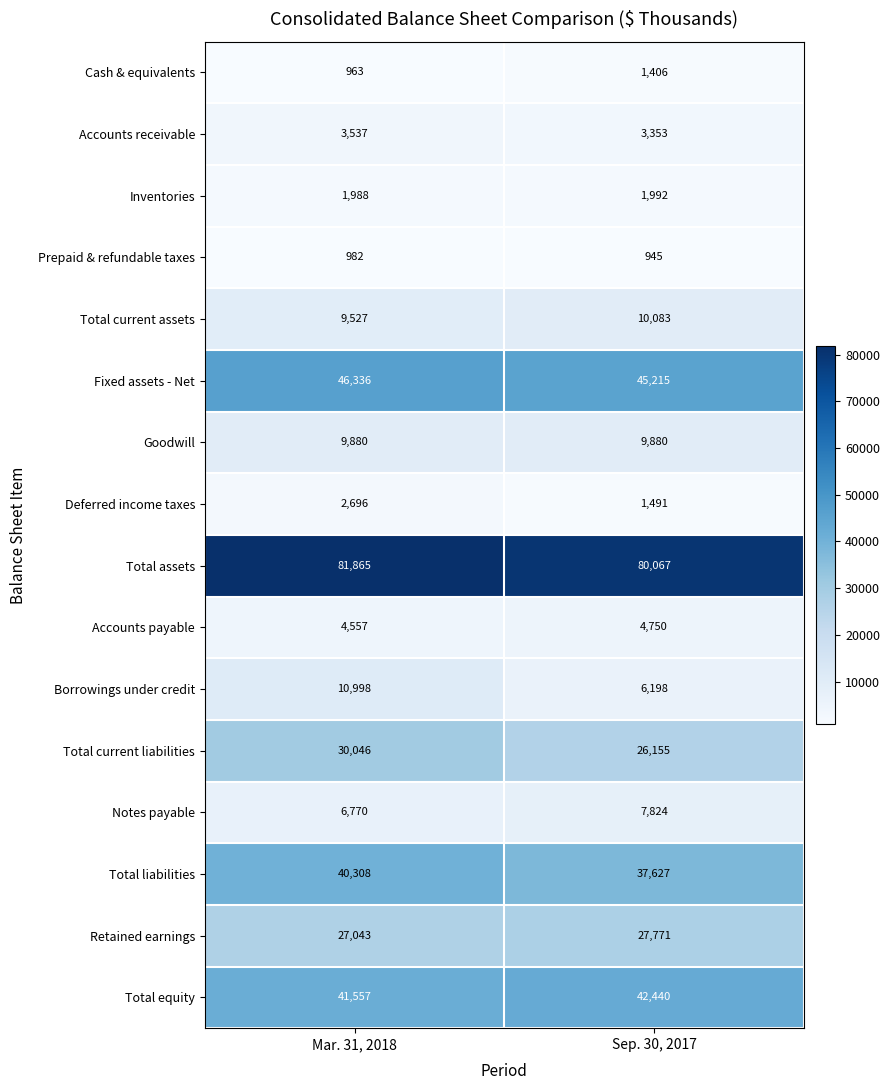

How many categories are shown in the chart?

2